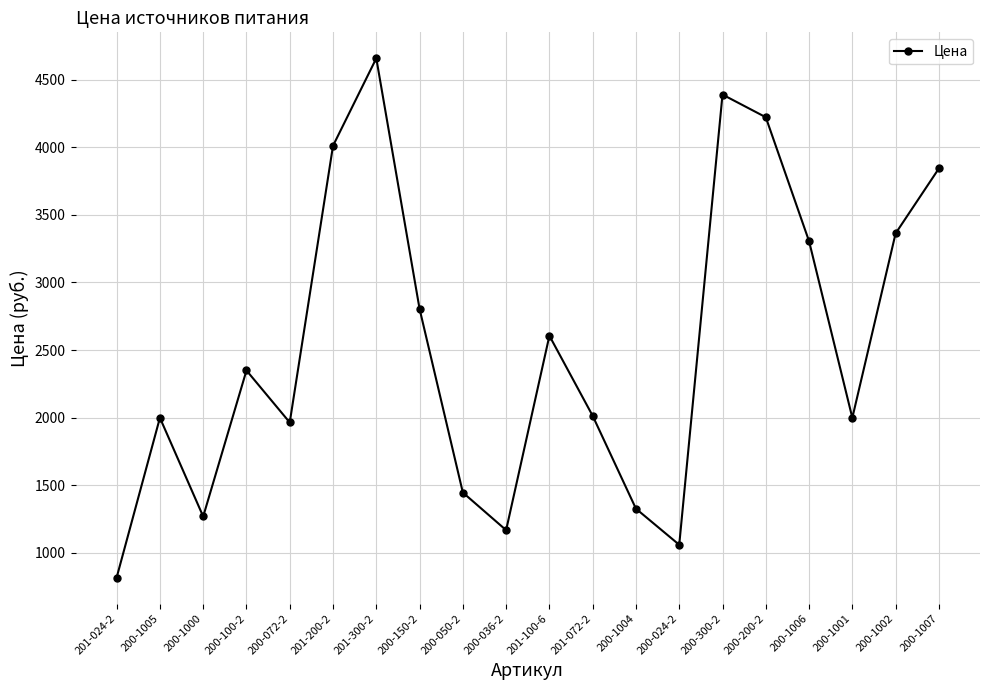

What is the difference between the second highest and second lowest values?

3333.4